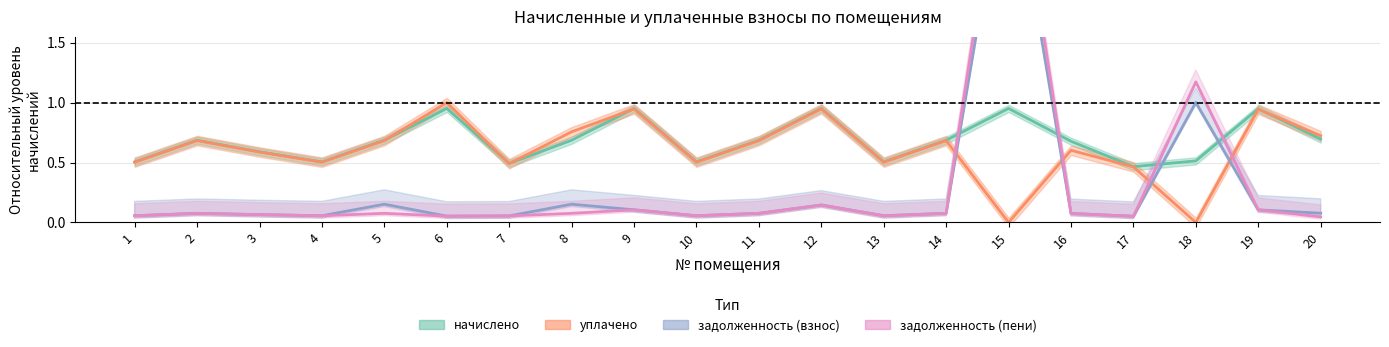

What is the average value of the задолженность (взнос) series?

0.3